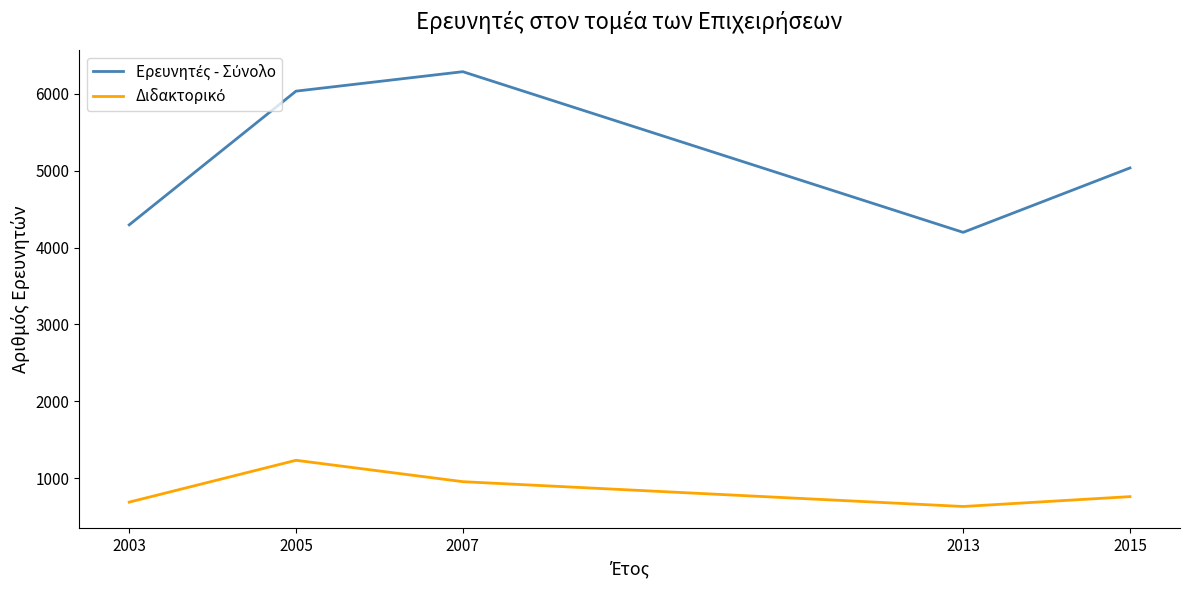

What is the difference between the highest and lowest values at 2005?

4799.0